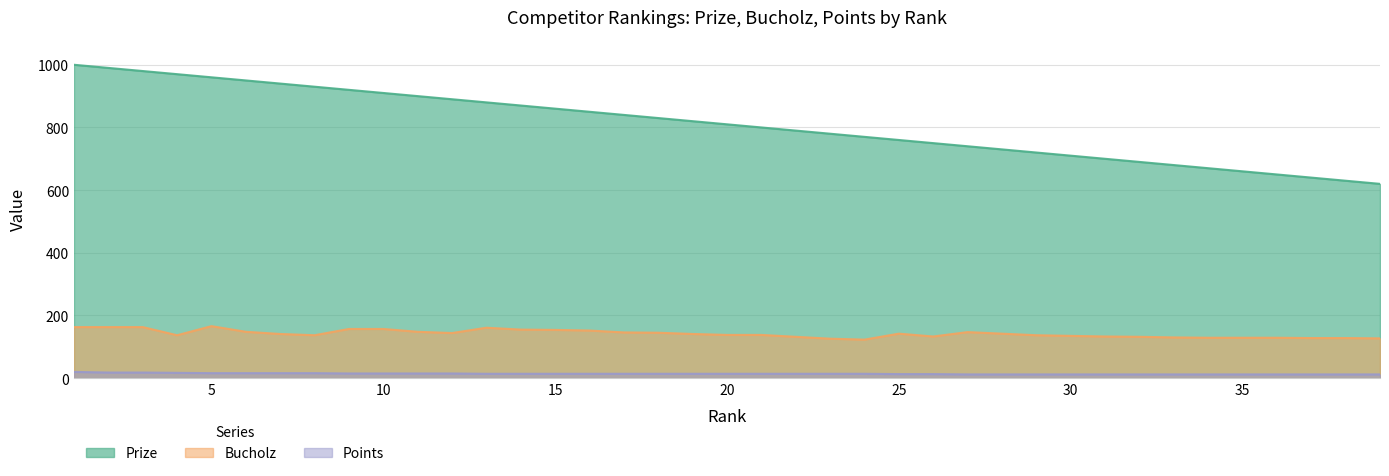

True or false: Bucholz and Points cross at least once.

False